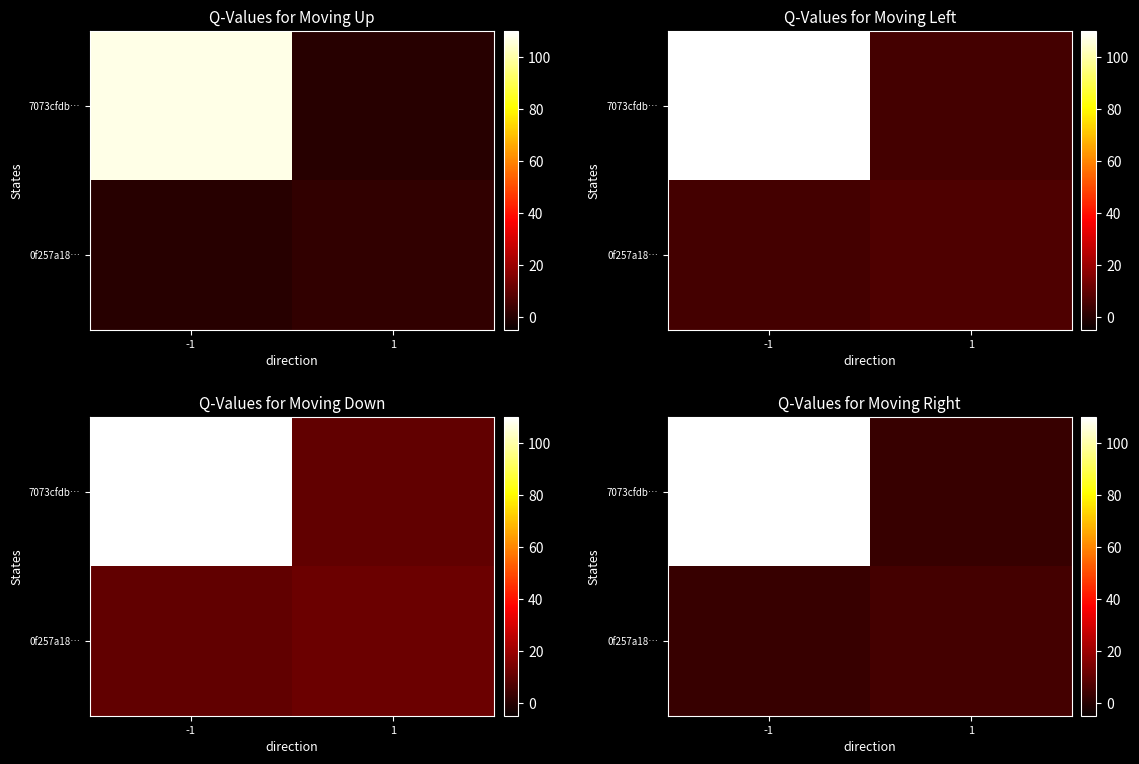

Rank the series at -1 from lowest to highest value.

0f257a18…, 7073cfdb…